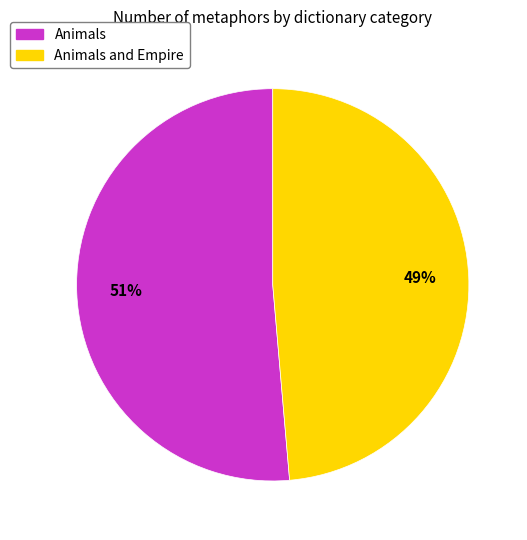

Is there any slice that represents more than half of the pie?

Yes